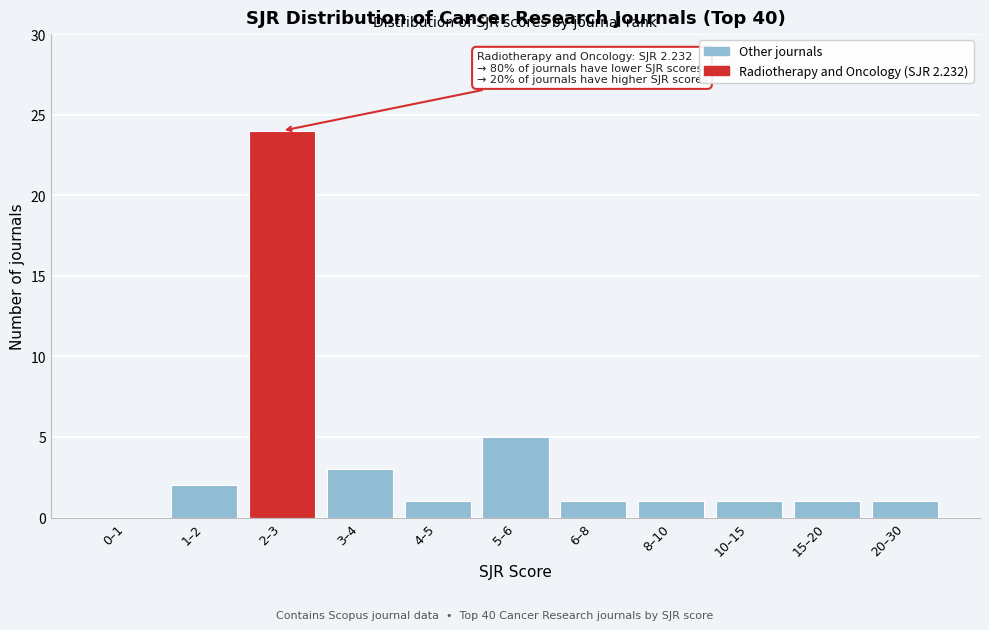

Reading left to right, list all the values displayed in this chart.

0–1=0	1–2=2	2–3=24	3–4=3	4–5=1	5–6=5	6–8=1	8–10=1	10–15=1	15–20=1	20–30=1